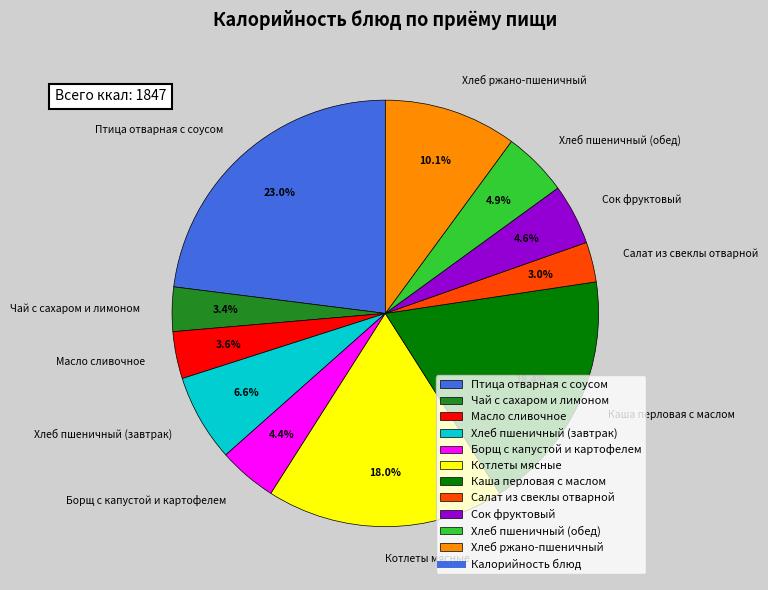

To the nearest percent, what portion does Масло сливочное represent?

4%